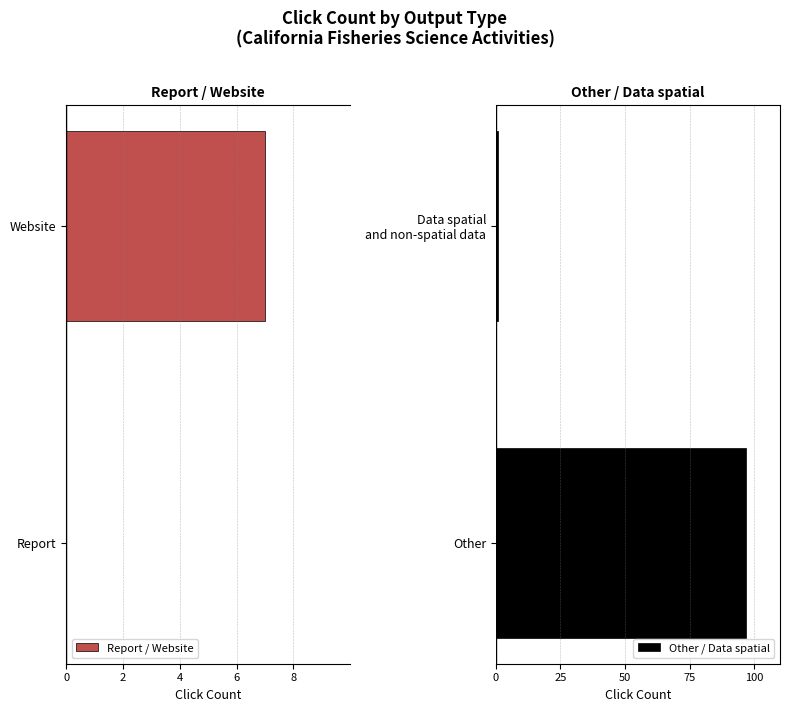

What value does the Other / Data spatial series have at Other?

97